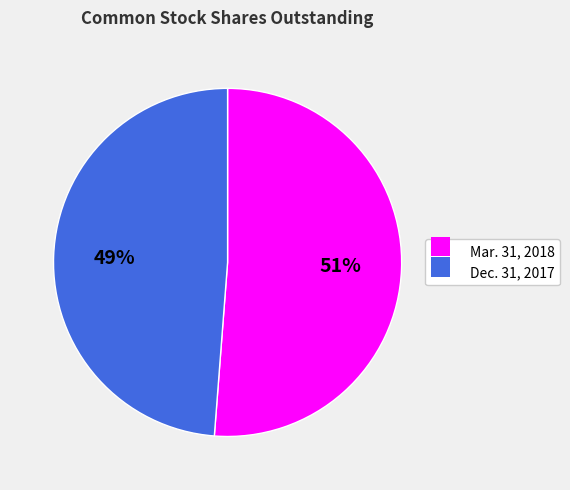

Rank the categories by value from lowest to highest.

Dec. 31, 2017, Mar. 31, 2018